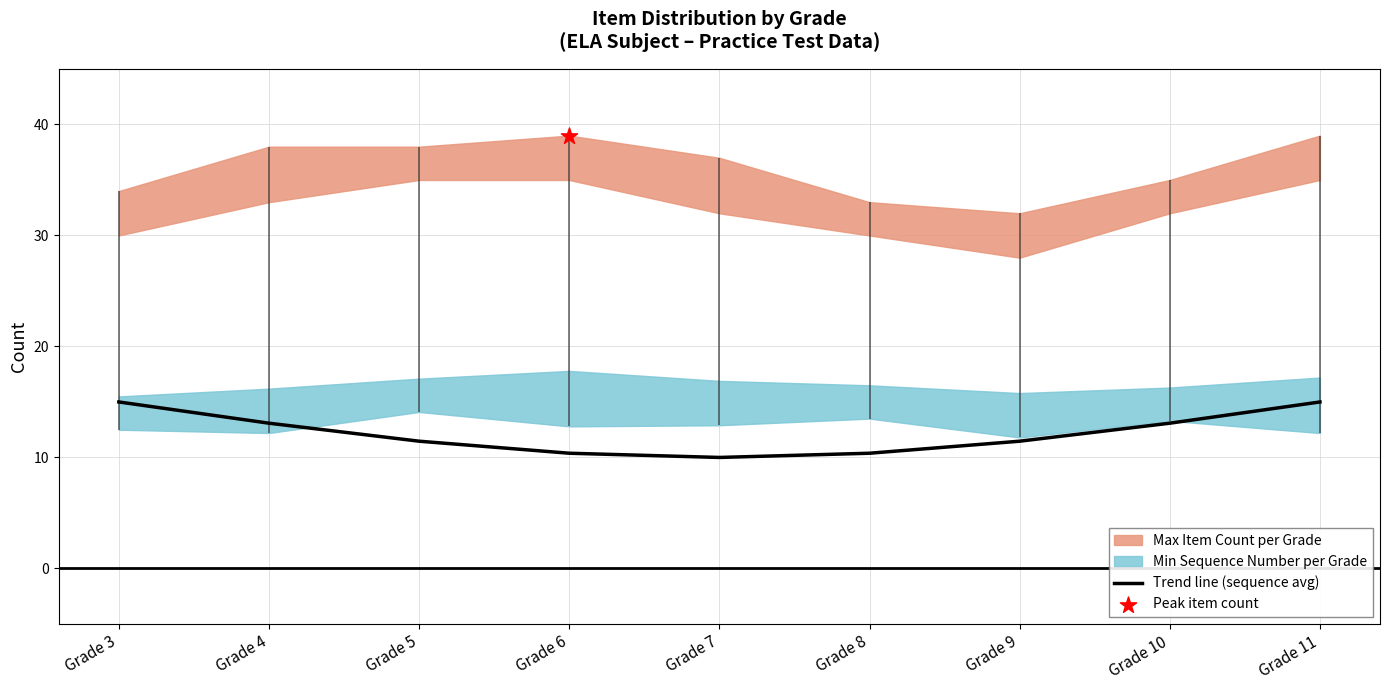

Between Grade 6 and Grade 5, which is larger?

Grade 5